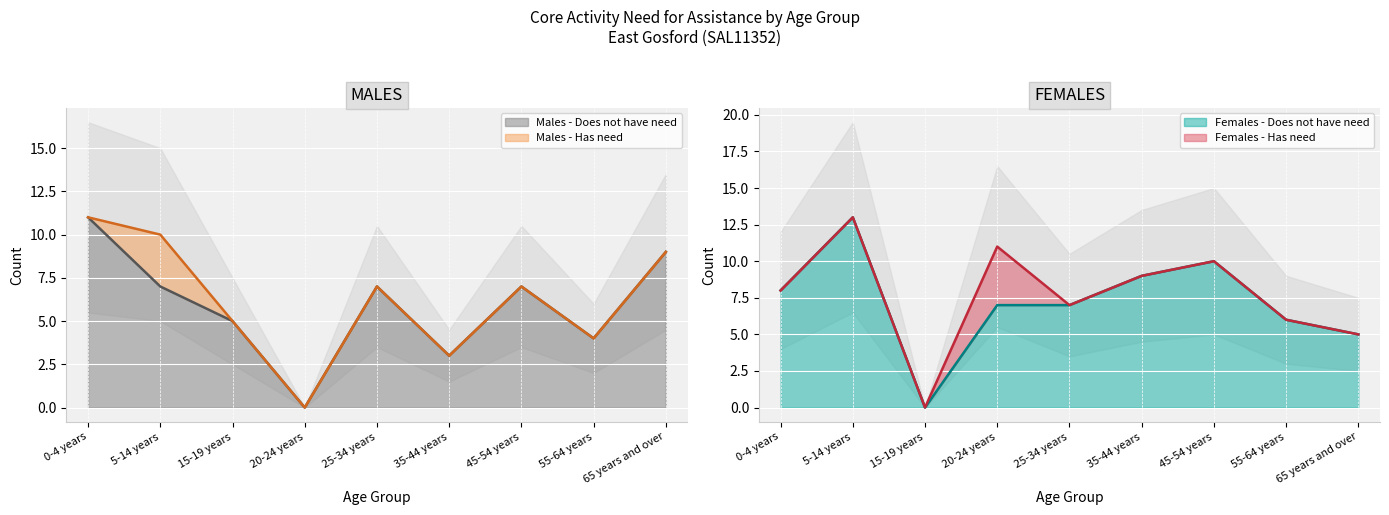

Which category has the highest value in the Males - Does not have need series?

0-4 years